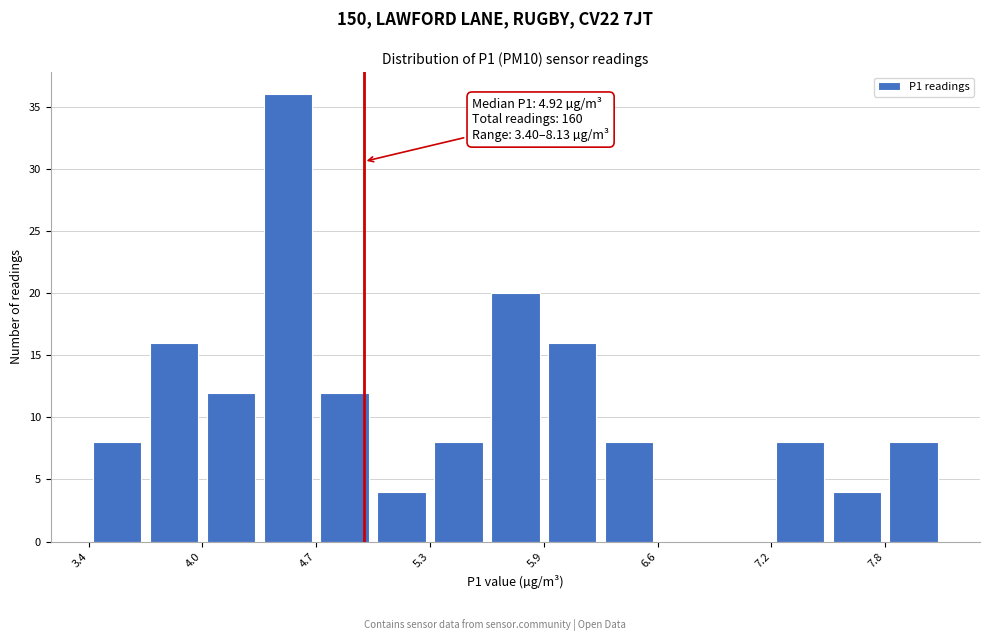

Read against the x-axis, roughly where is the centre of the tallest bar?

4.5